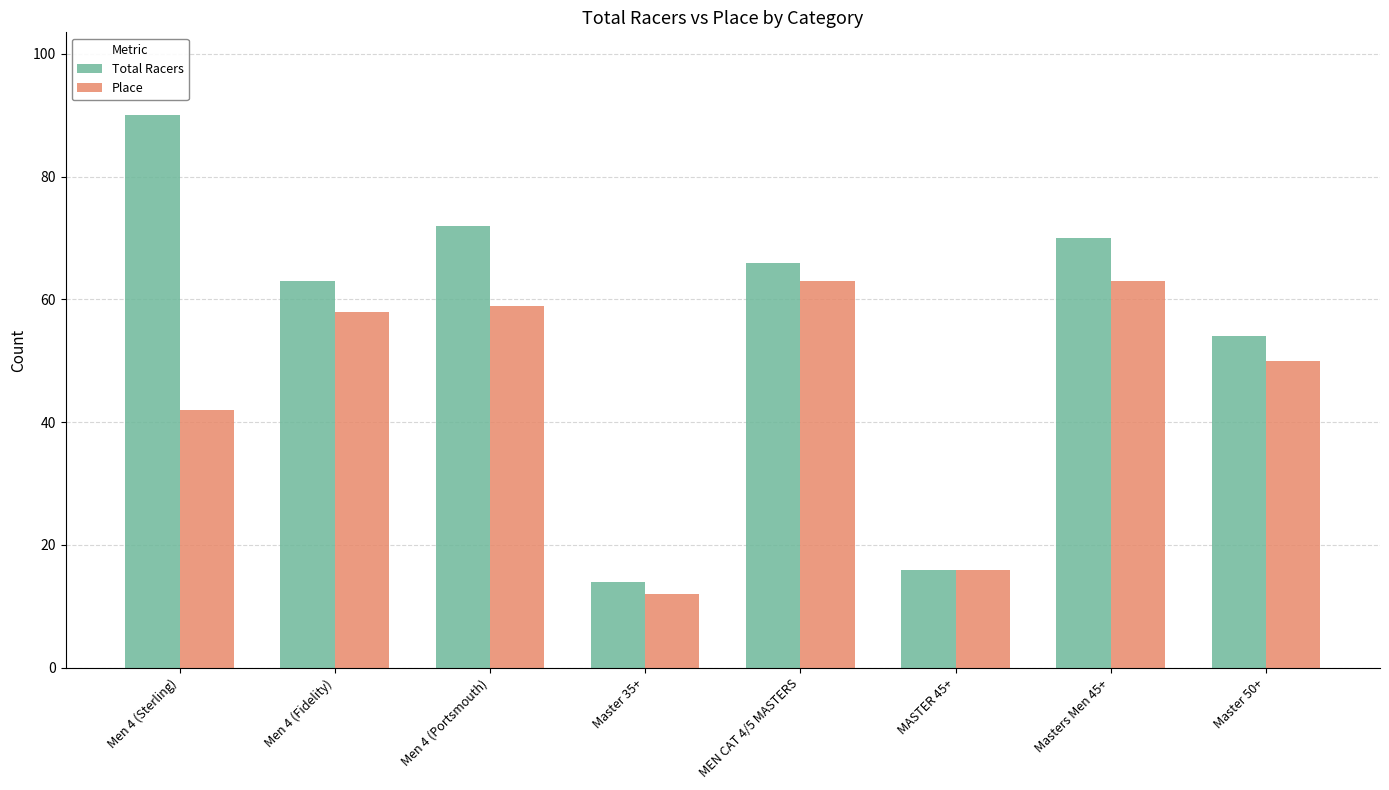

Reading right to left, transcribe all the data shown in this chart.

Total Racers: 54	70	16	66	14	72	63	90
Place: 50	63	16	63	12	59	58	42